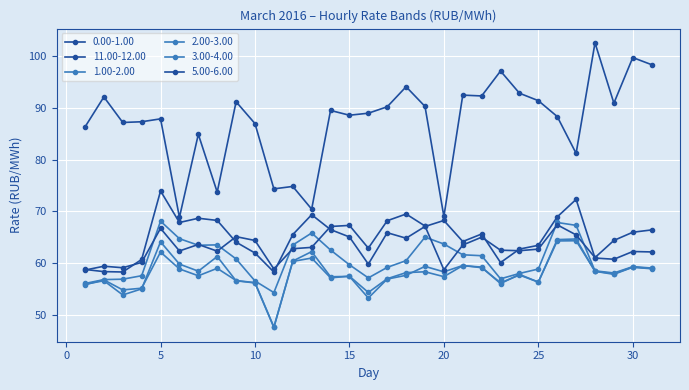

How many distinct data groups are displayed?

6